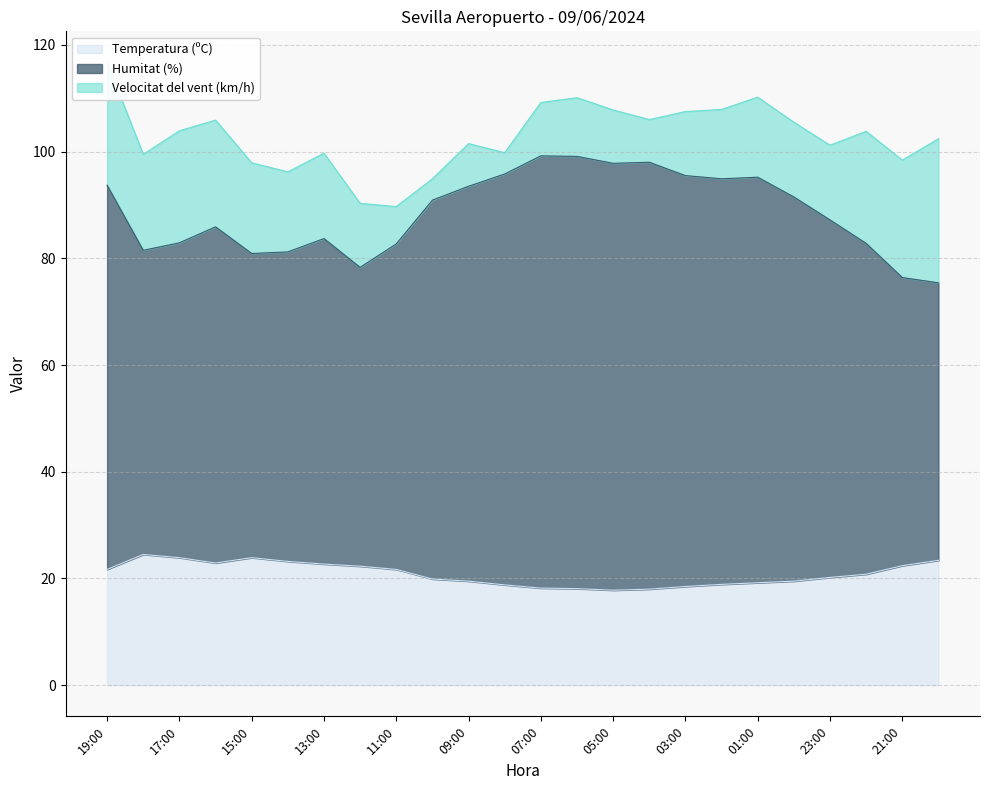

Between 08:00 and 02:00, which is larger?

02:00